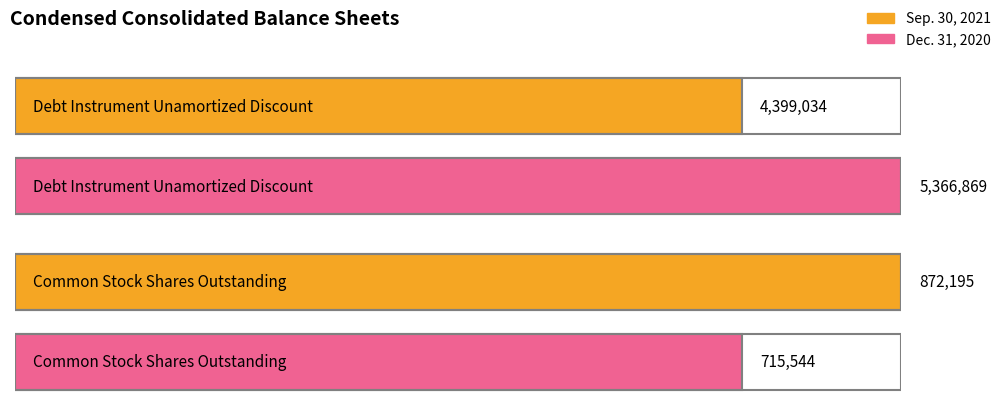

What is the sum of the Dec. 31, 2020 values at Debt Instrument Unamortized Discount and Common Stock Shares Outstanding?

6082413